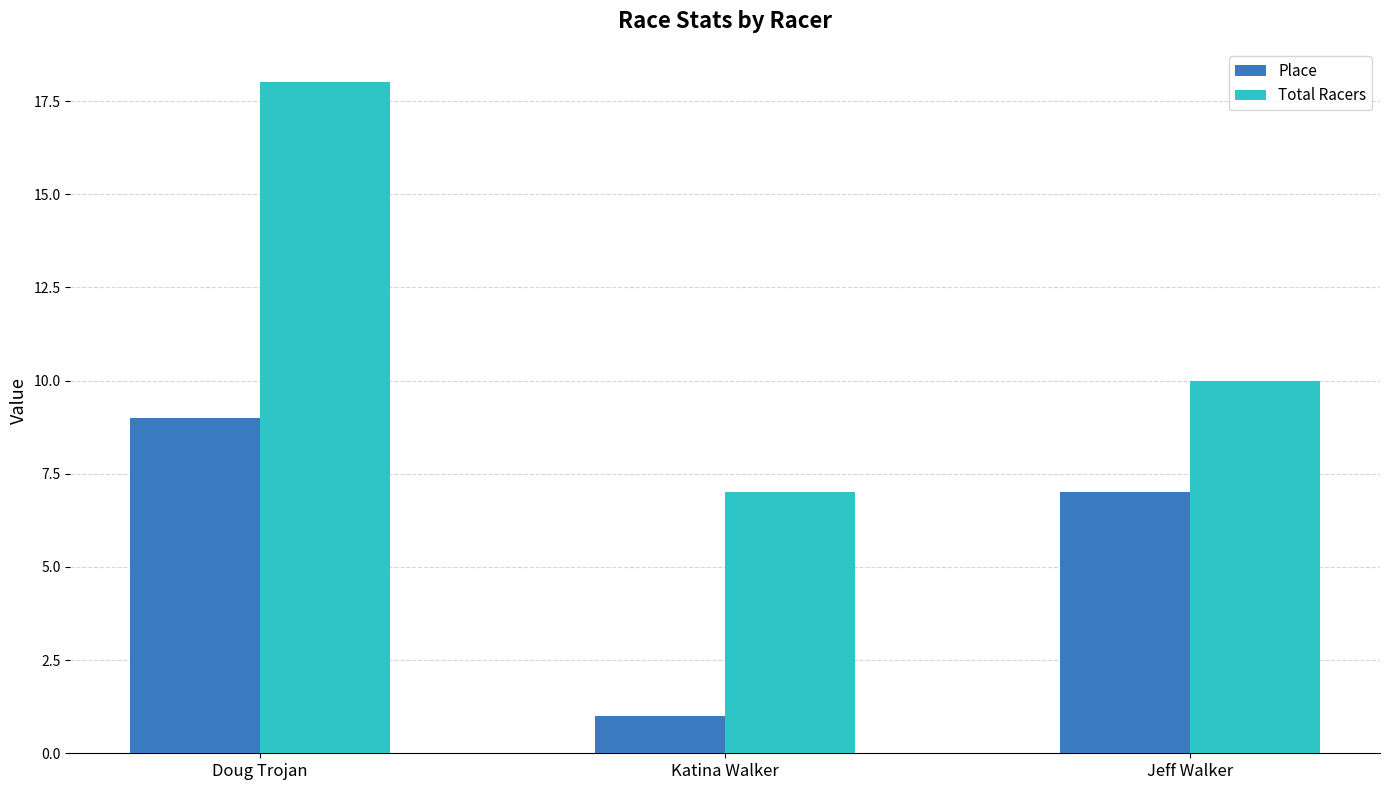

How many distinct data groups are displayed?

2